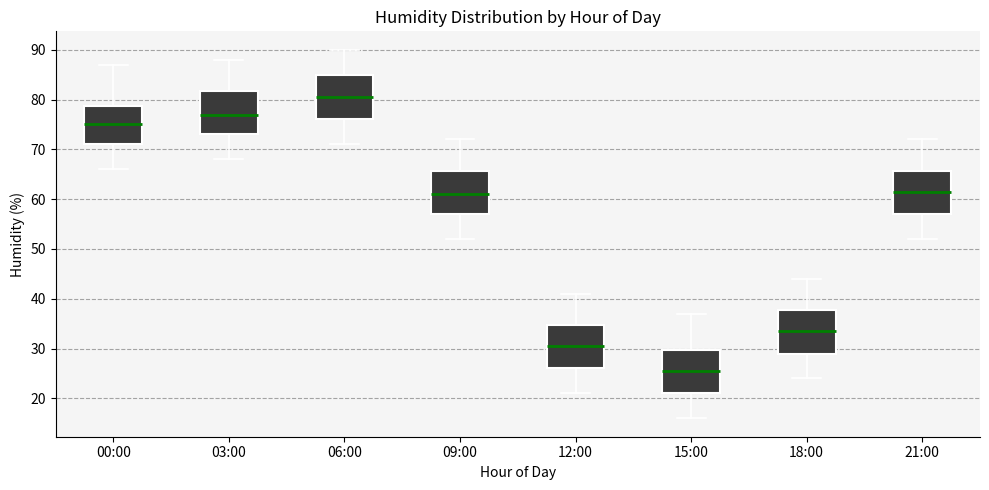

Which box has the lowest median line?

15:00